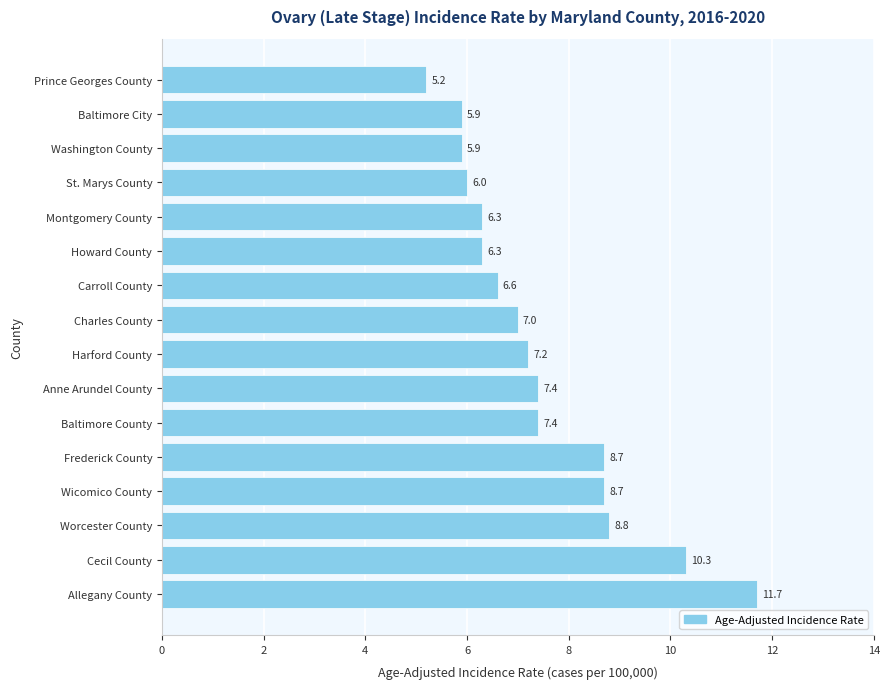

What is the difference between the second highest and minimum values?

5.1